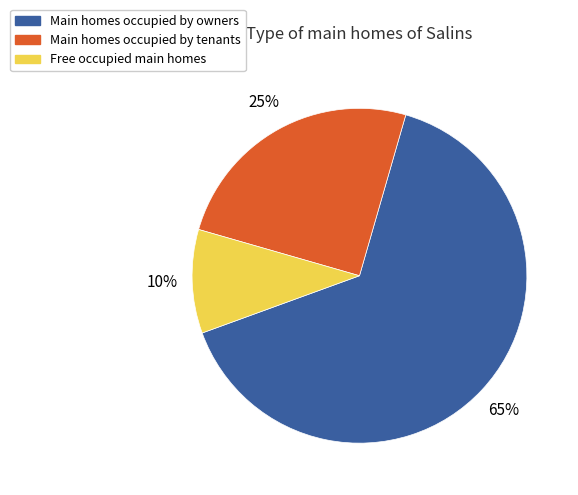

How many slices are in this pie chart?

3